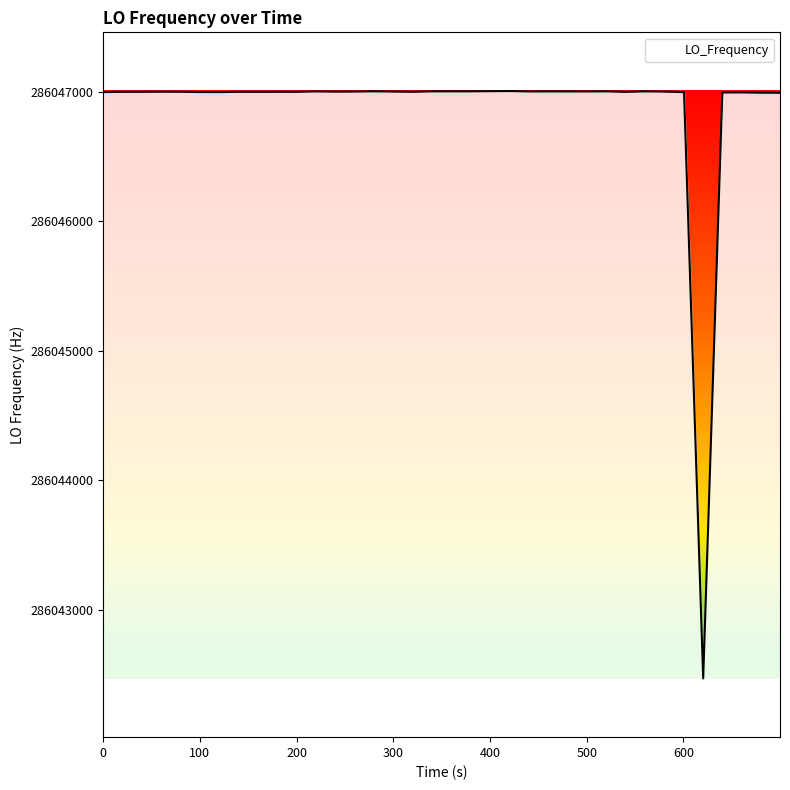

What is the difference between the maximum and minimum values?

4538.1